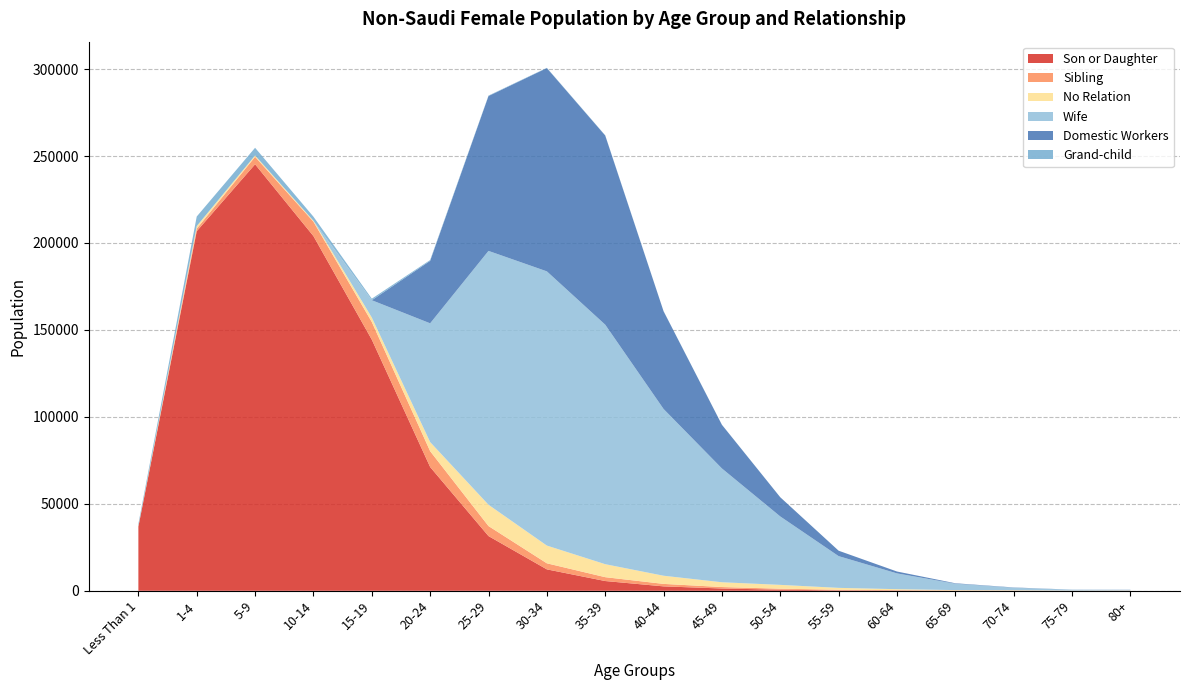

Reading left to right, extract all data points from this chart.

Son or Daughter: Less Than 1=36929	1-4=206779	5-9=245256	10-14=203966	15-19=144440	20-24=71181	25-29=31471	30-34=12322	35-39=5618	40-44=2546	45-49=1327	50-54=639	55-59=250	60-64=131	65-69=48	70-74=42	75-79=15	80+=35
Sibling: Less Than 1=78	1-4=1485	5-9=4302	10-14=8276	15-19=10131	20-24=9112	25-29=5756	30-34=3488	35-39=2219	40-44=1427	45-49=837	50-54=575	55-59=353	60-64=261	65-69=146	70-74=113	75-79=54	80+=74
No Relation: Less Than 1=250	1-4=1453	5-9=770	10-14=567	15-19=2572	20-24=5222	25-29=12246	30-34=10194	35-39=7467	40-44=4692	45-49=2747	50-54=2197	55-59=1085	60-64=543	65-69=215	70-74=181	75-79=70	80+=105
Wife: Less Than 1=0	1-4=0	5-9=0	10-14=0	15-19=9948	20-24=68295	25-29=145976	30-34=157685	35-39=137722	40-44=95891	45-49=65442	50-54=39341	55-59=18251	60-64=9074	65-69=3671	70-74=1452	75-79=480	80+=337
Domestic Workers: Less Than 1=0	1-4=0	5-9=0	10-14=0	15-19=0	20-24=35921	25-29=89061	30-34=116880	35-39=108788	40-44=56197	45-49=25098	50-54=11034	55-59=3116	60-64=1082	65-69=253	70-74=143	75-79=54	80+=68
Grand-child: Less Than 1=1222	1-4=5503	5-9=4414	10-14=2312	15-19=880	20-24=471	25-29=253	30-34=157	35-39=121	40-44=51	45-49=26	50-54=0	55-59=0	60-64=0	65-69=0	70-74=0	75-79=0	80+=0